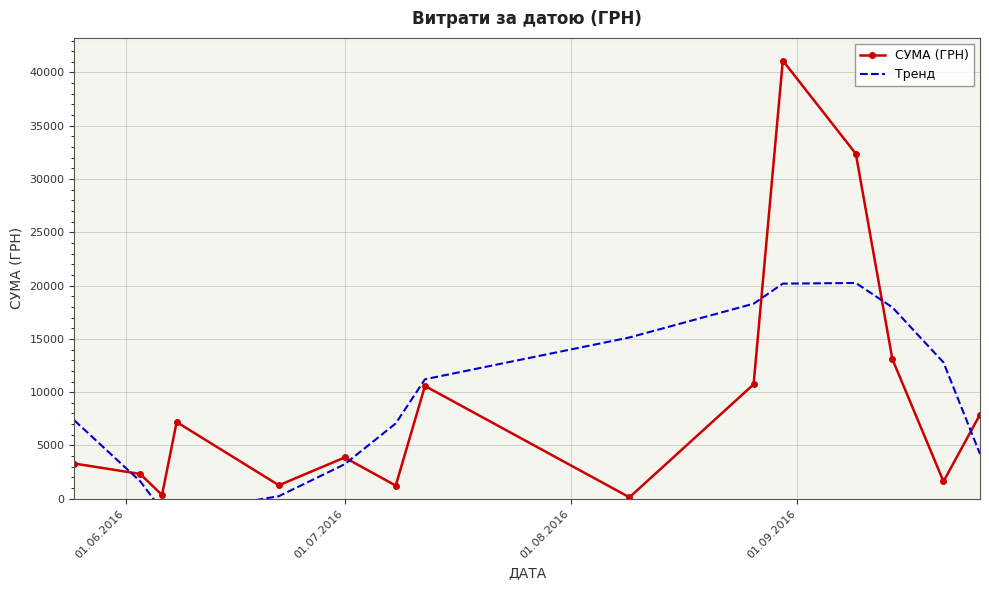

What is the highest value of the СУМА (ГРН) series?

41121.0